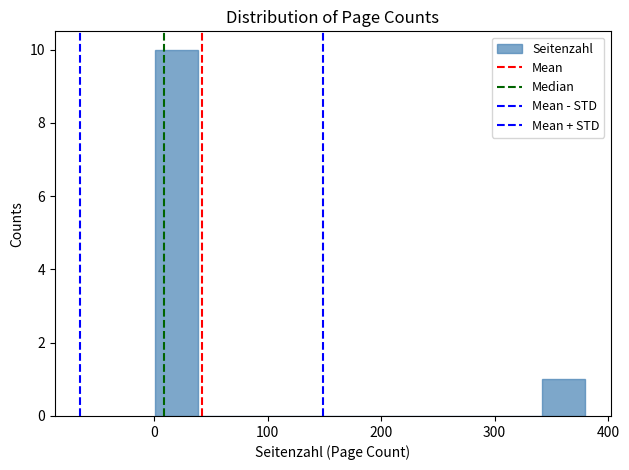

Around what value on the x-axis is the tallest bar? Give the approximate position of its centre, as read against the axis.

20